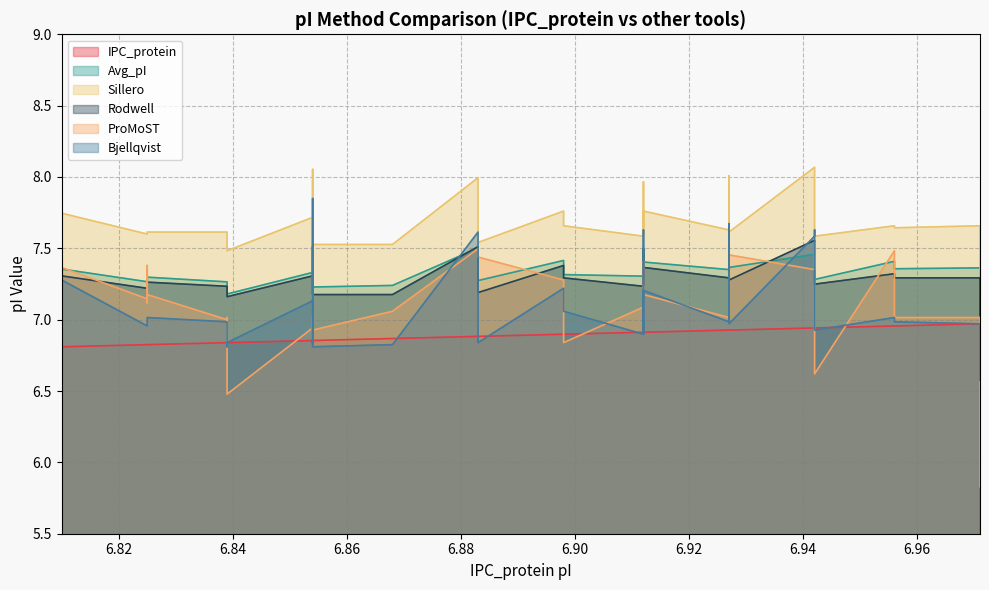

Is the value of IPC_protein at 6.854 greater than the value of Rodwell at 6.854?

No